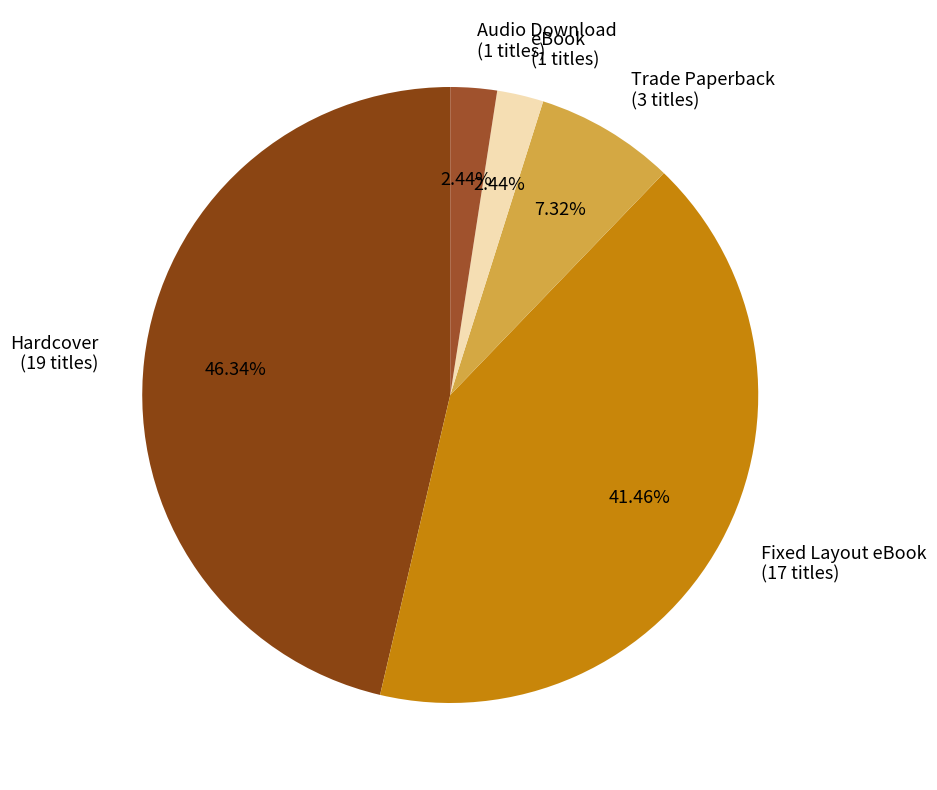

Which slice is the largest?

Hardcover